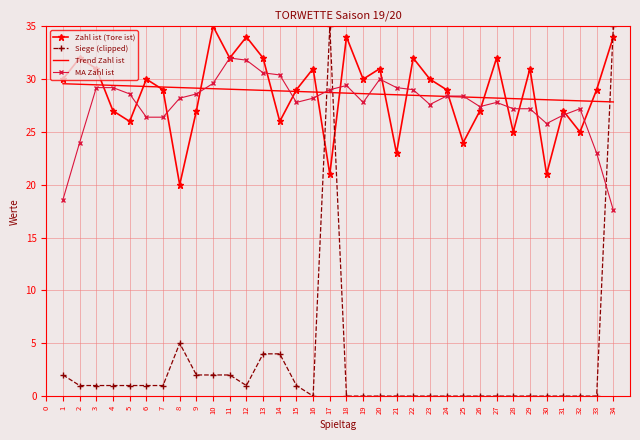

Is it true that MA Zahl ist equals 36.4 at 29?

False